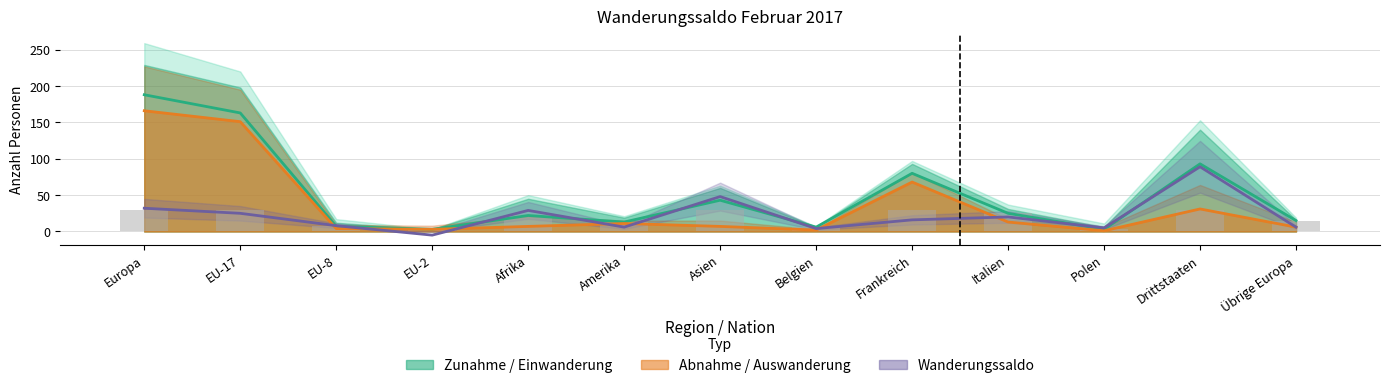

Where does the data first go above 22?

Europa